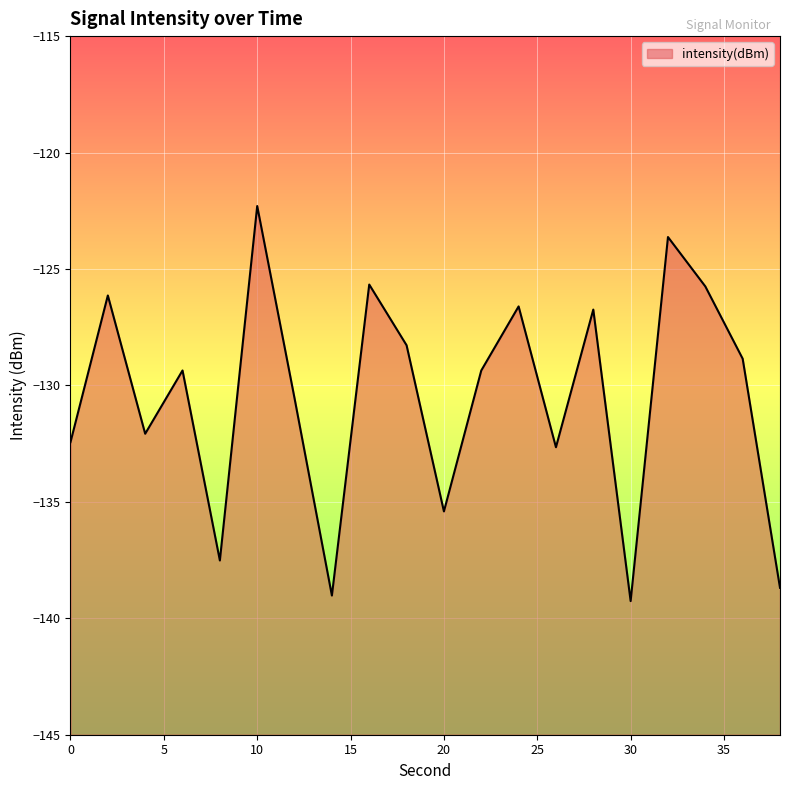

The chart shows a value of -137.5 at 8. True or false?

True